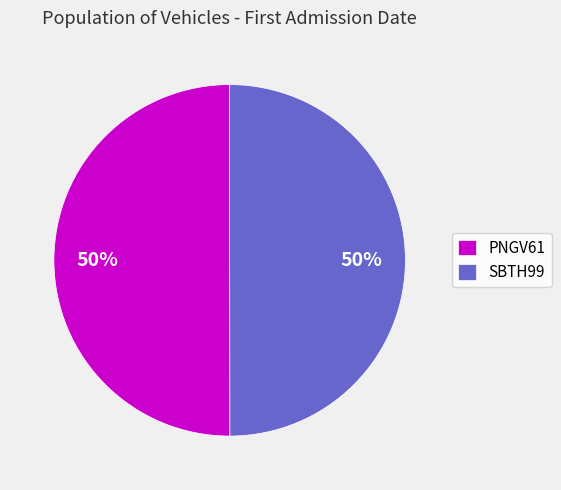

To the nearest percent, what portion does SBTH99 represent?

50%